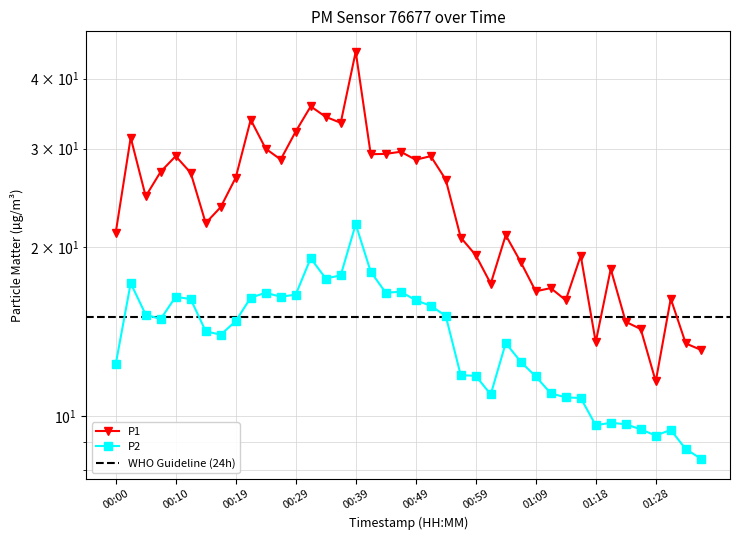

What is the smallest value displayed?

8.4